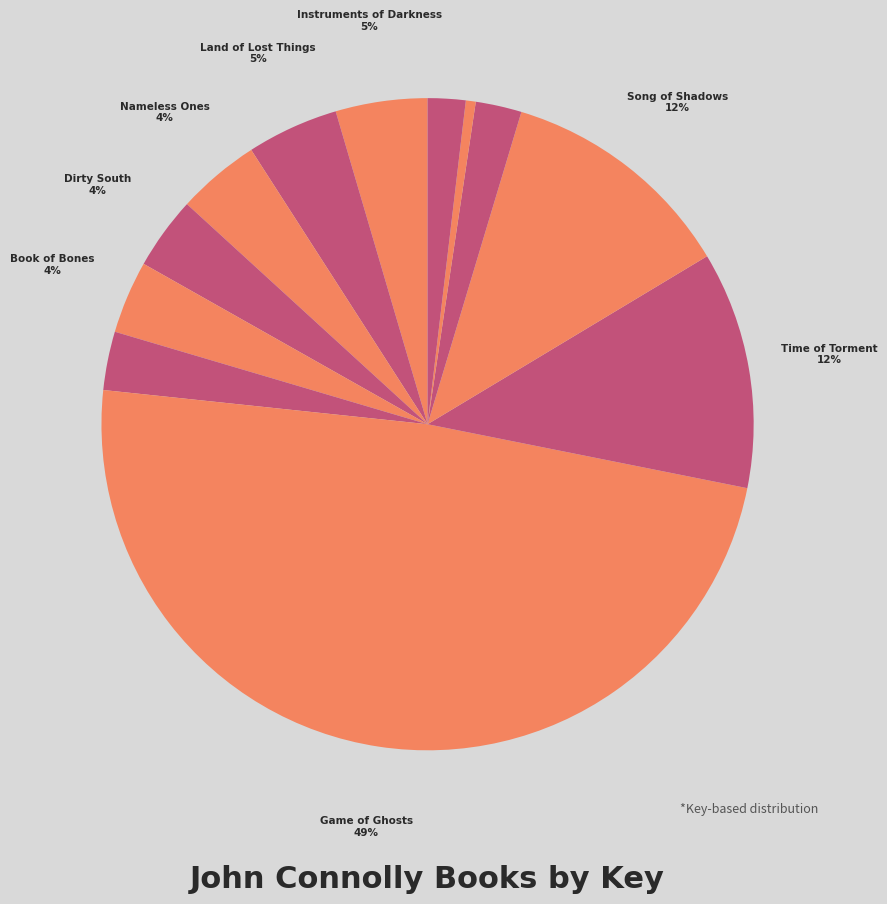

Which category has the biggest portion of the pie?

Game of Ghosts